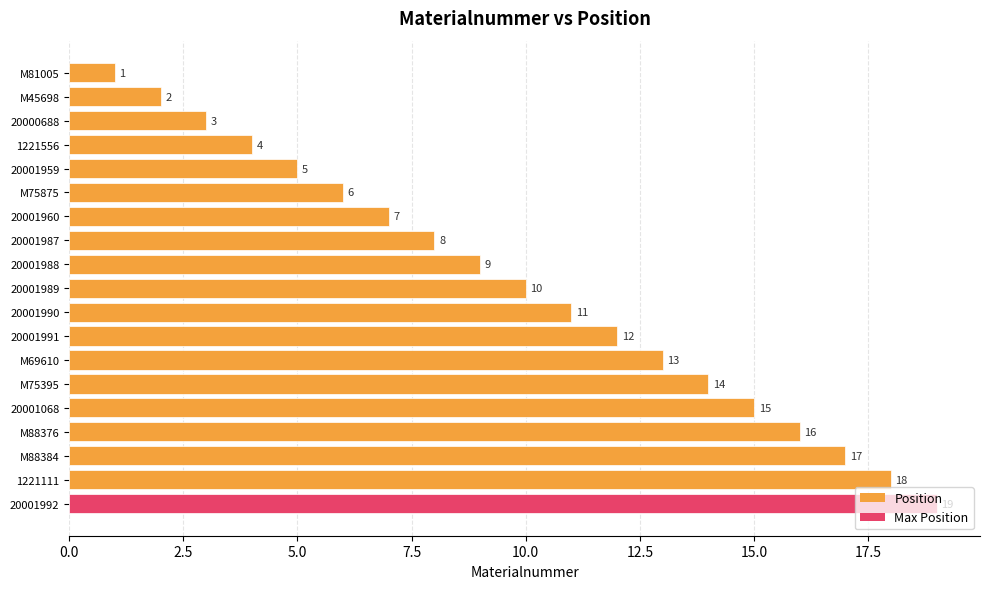

What is the difference between the second highest and second lowest values?

16